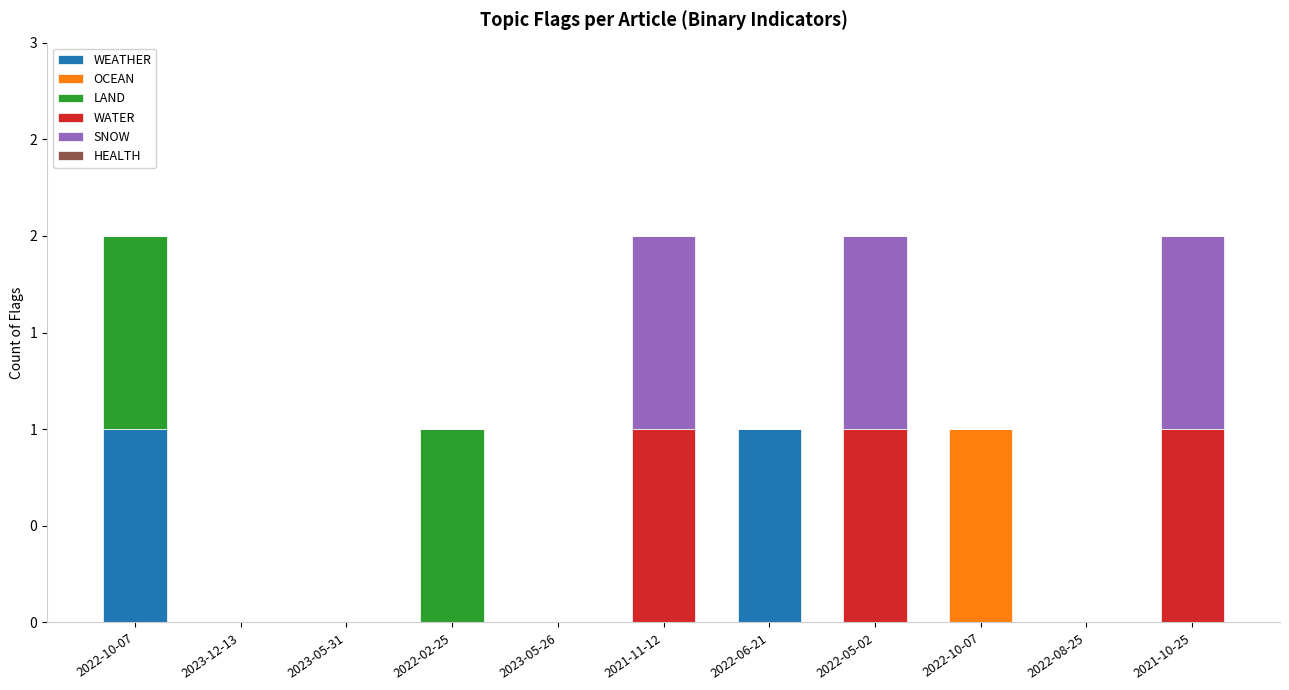

Are the bars horizontal?

No